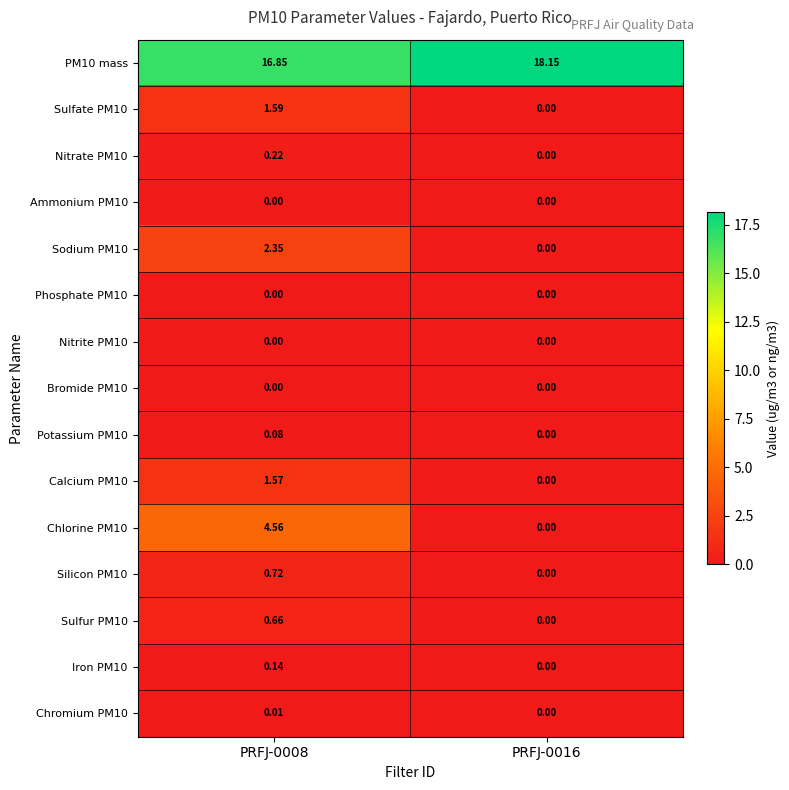

Is the value of Potassium PM10 at PRFJ-0016 greater than the value of Chlorine PM10 at PRFJ-0008?

No